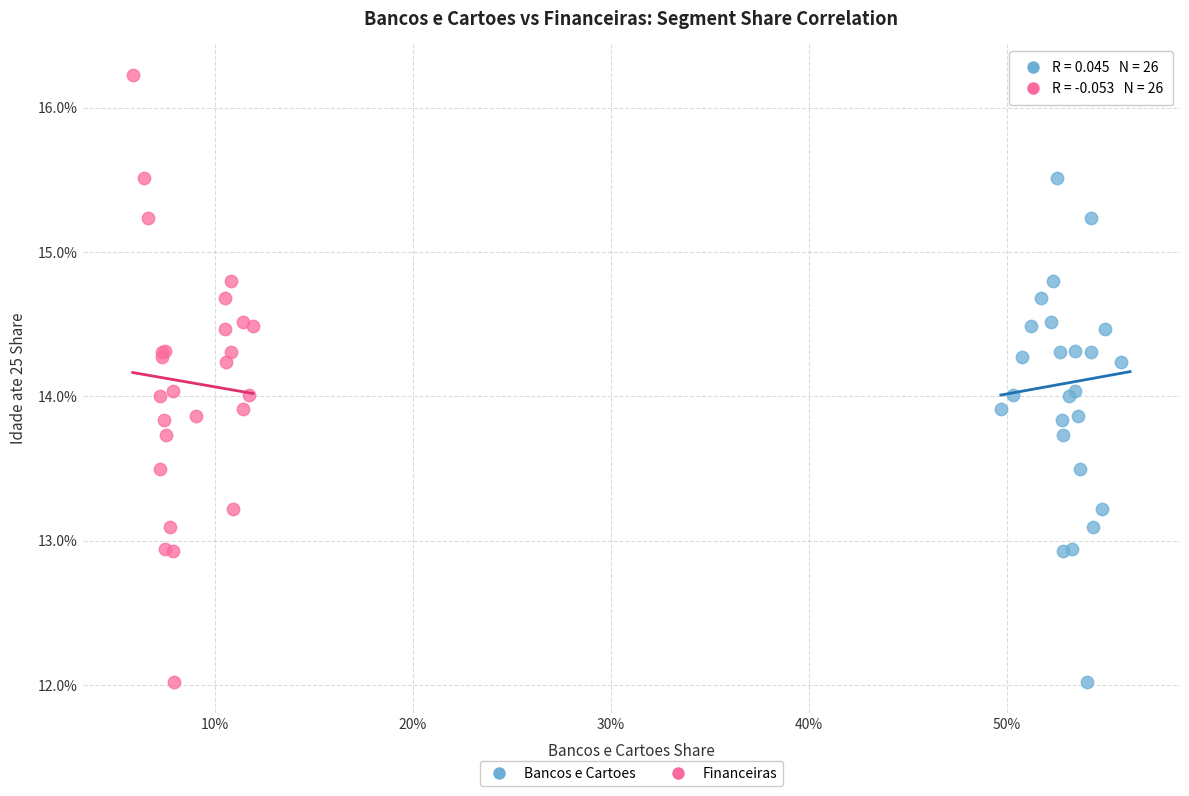

What are all the series names shown in the legend?

Bancos e Cartoes, Financeiras